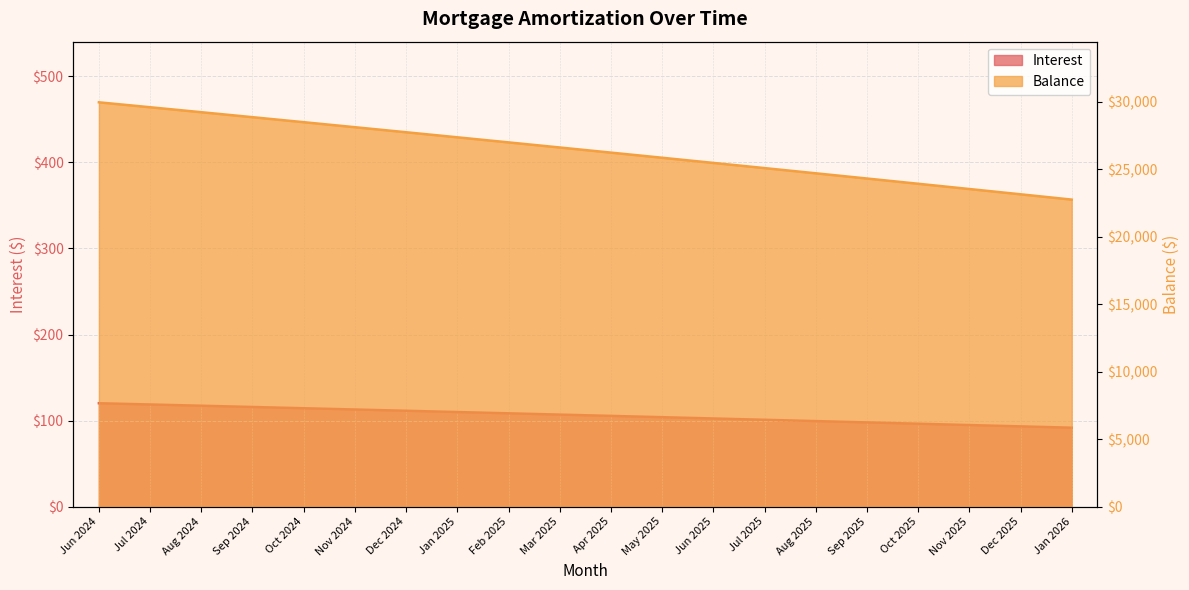

List the labels in order of Balance value, largest first.

Jun 2024, Jul 2024, Aug 2024, Sep 2024, Oct 2024, Nov 2024, Dec 2024, Jan 2025, Feb 2025, Mar 2025, Apr 2025, May 2025, Jun 2025, Jul 2025, Aug 2025, Sep 2025, Oct 2025, Nov 2025, Dec 2025, Jan 2026